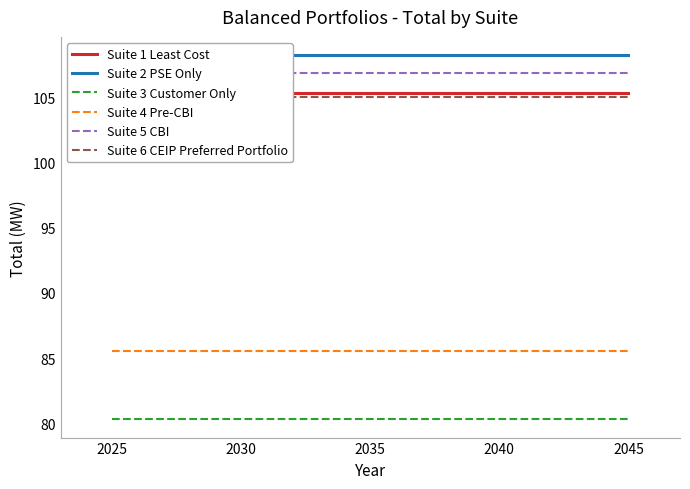

What is the value of the Suite 1 Least Cost point at the 1st from the left?

105.3